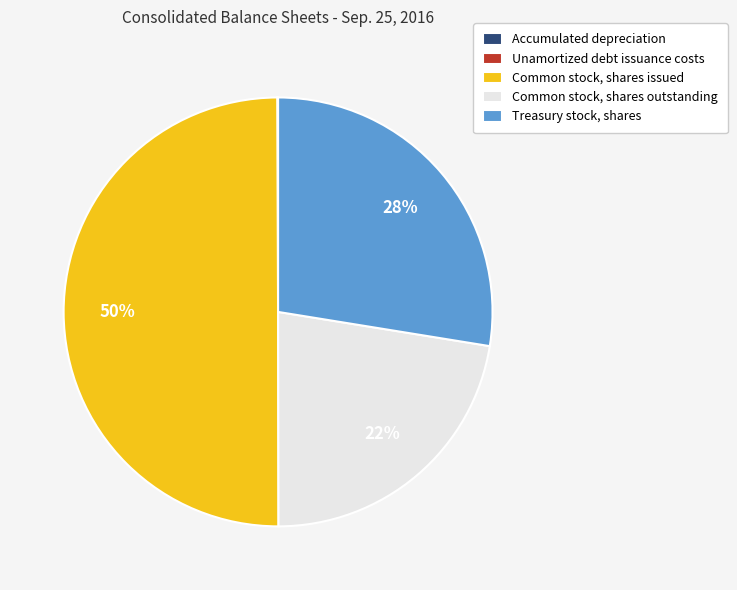

Does Treasury stock, shares represent more than half of the total?

No